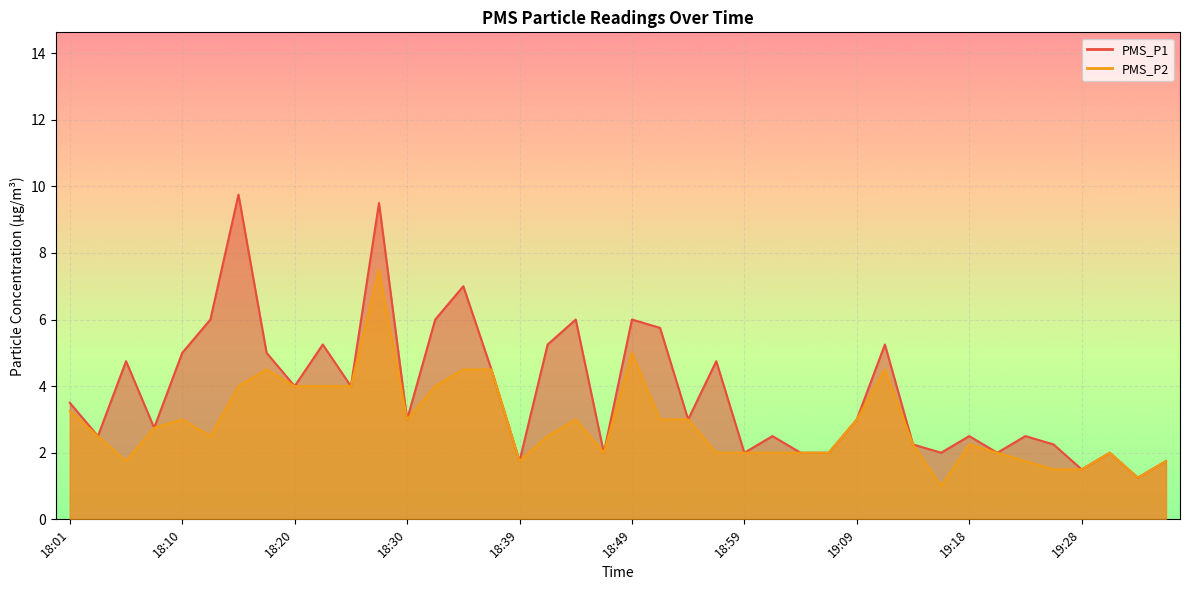

How many lines are shown in the chart?

2